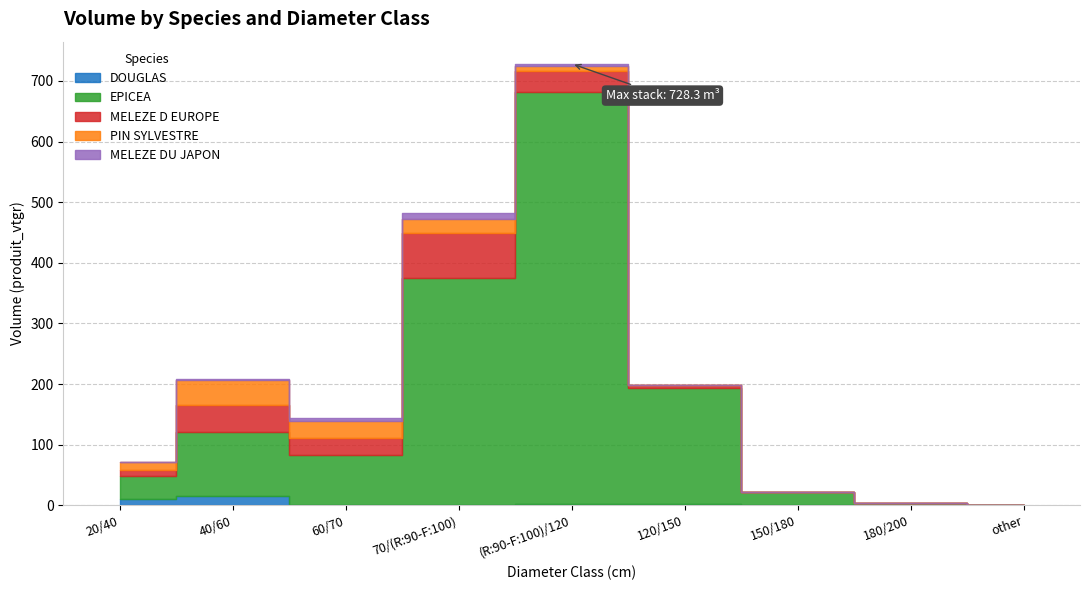

The MELEZE DU JAPON series shows 2.4 at (R:90-F:100)/120. True or false?

False